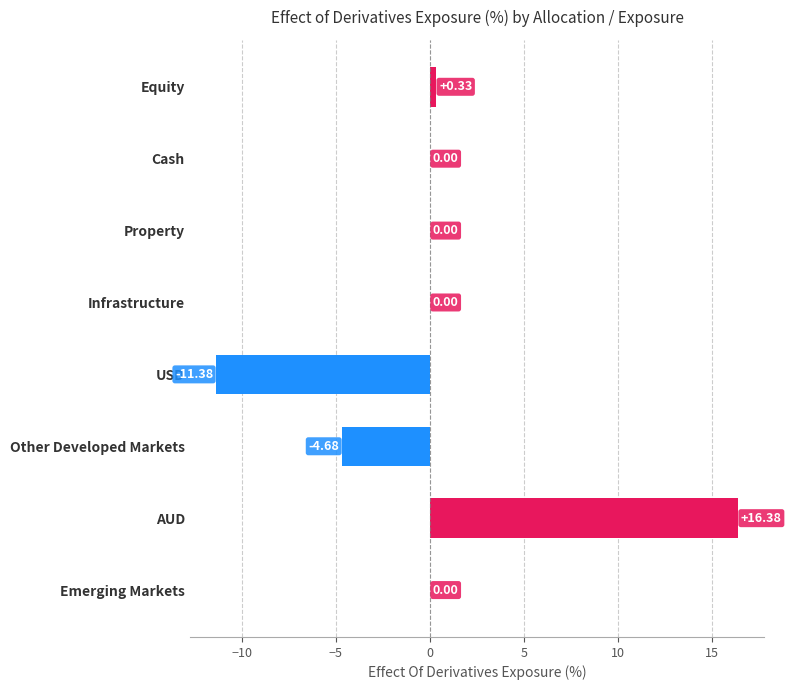

Between Equity and Property, which is larger?

Equity